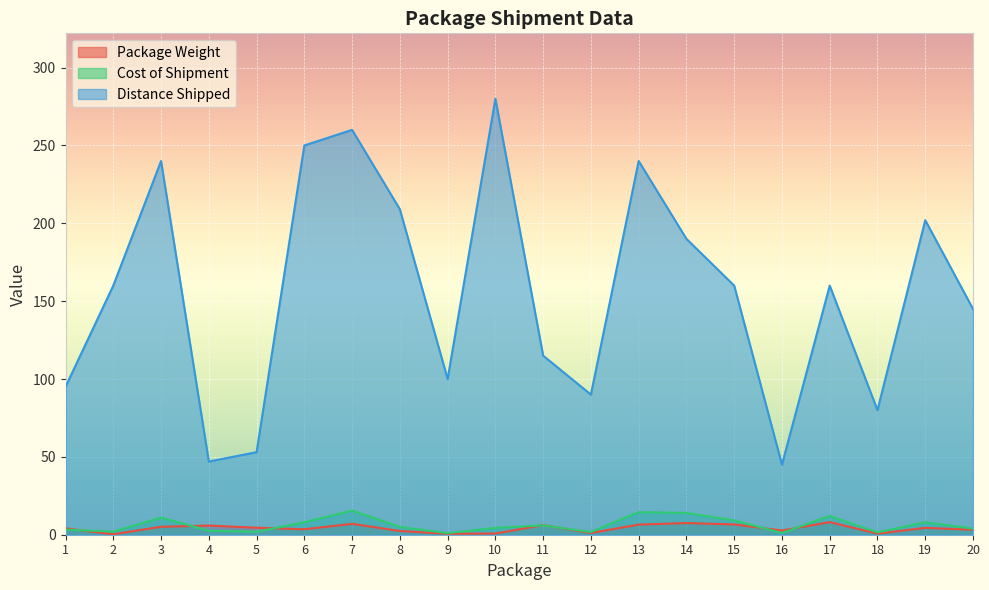

True or false: Distance Shipped and Cost of Shipment intersect in this chart.

False